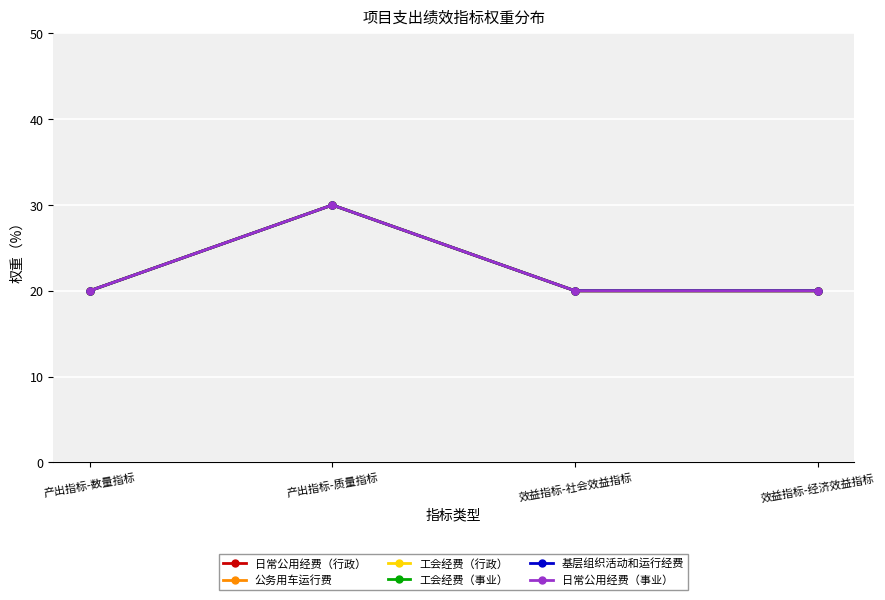

Read the 日常公用经费（行政） value at 效益指标-经济效益指标, to the nearest 5.

20